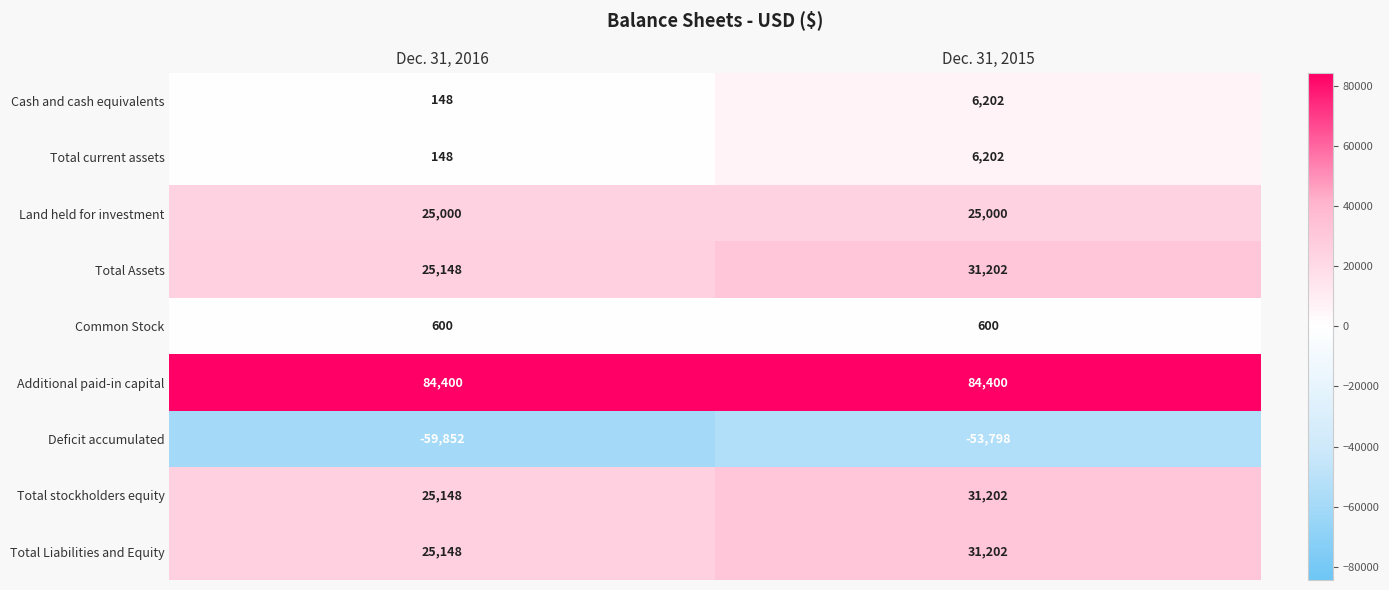

What is the sum of all Cash and cash equivalents values?

6350